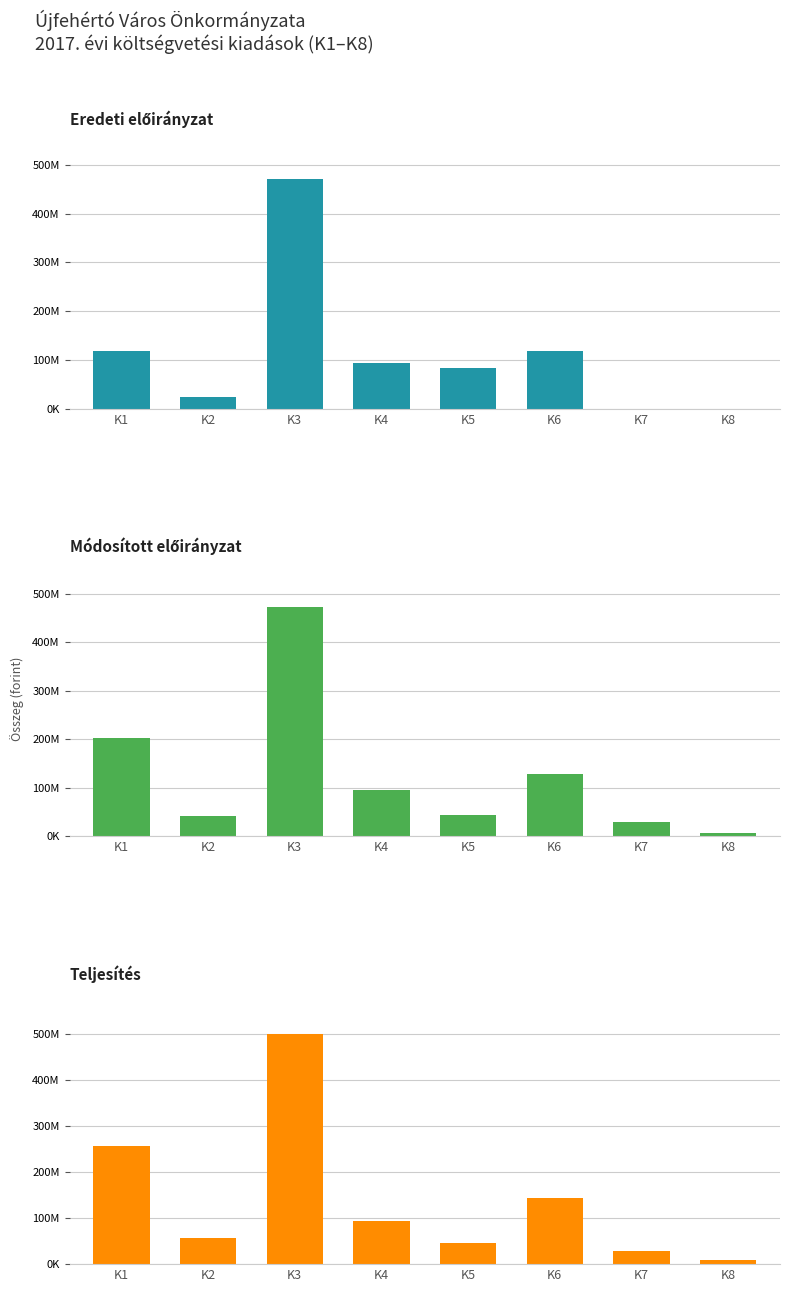

Rank the series at K5 from highest to lowest value.

Személyi juttatások, Teljesítés (I. né.), Dologi kiadások (mód. ei.)